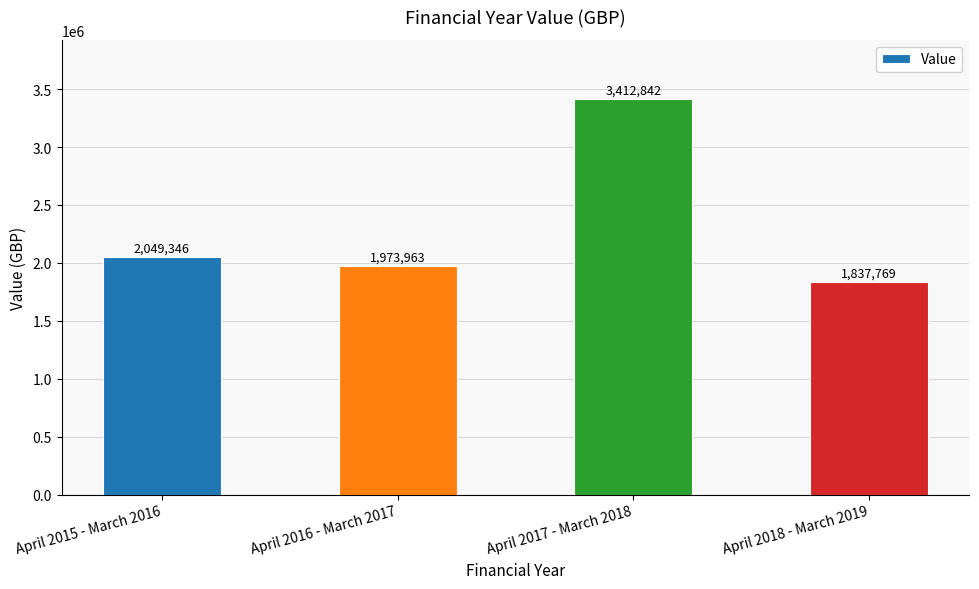

What is the difference between the second highest and minimum values?

211576.7